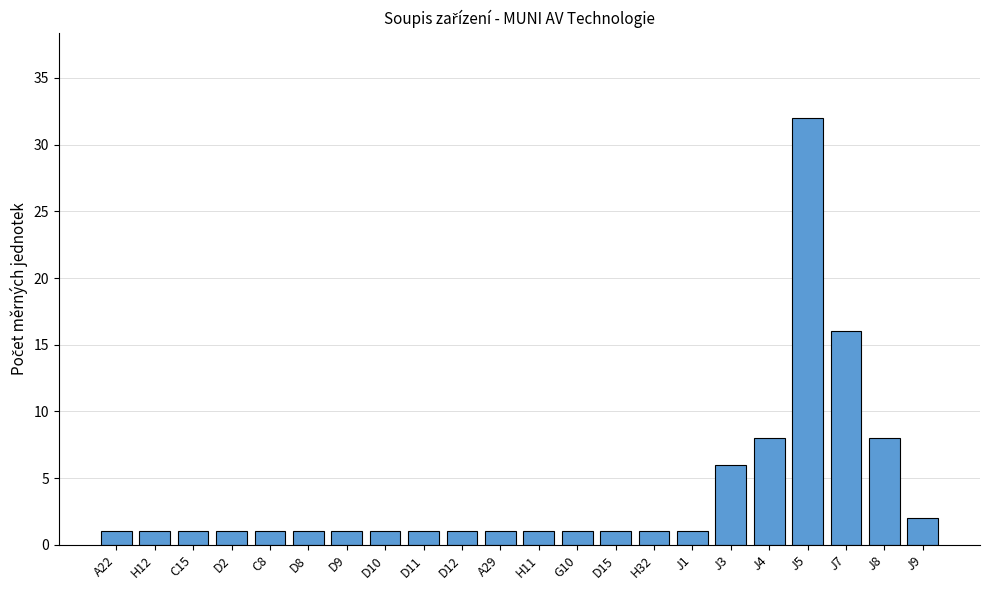

What is the label of the 19th bar from the left?

J5